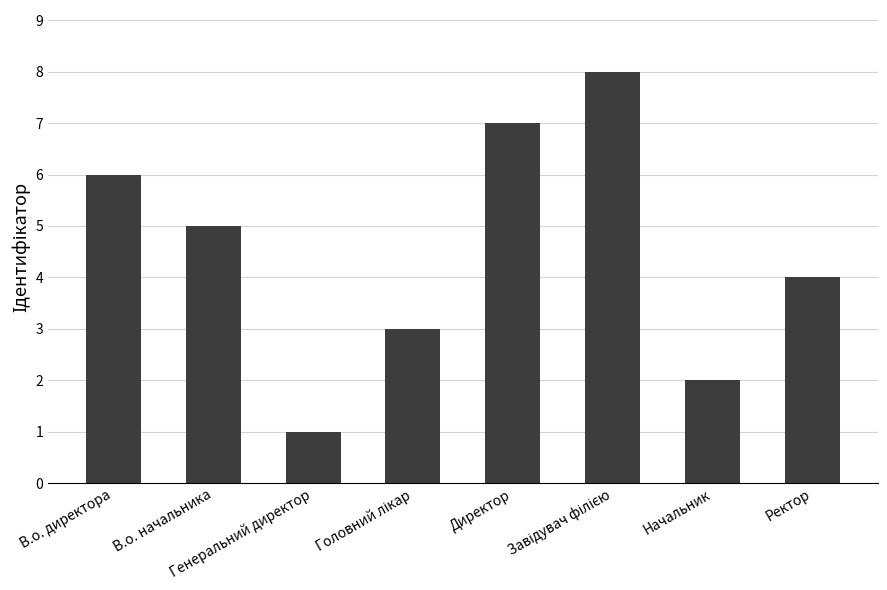

What is the greatest value displayed?

8